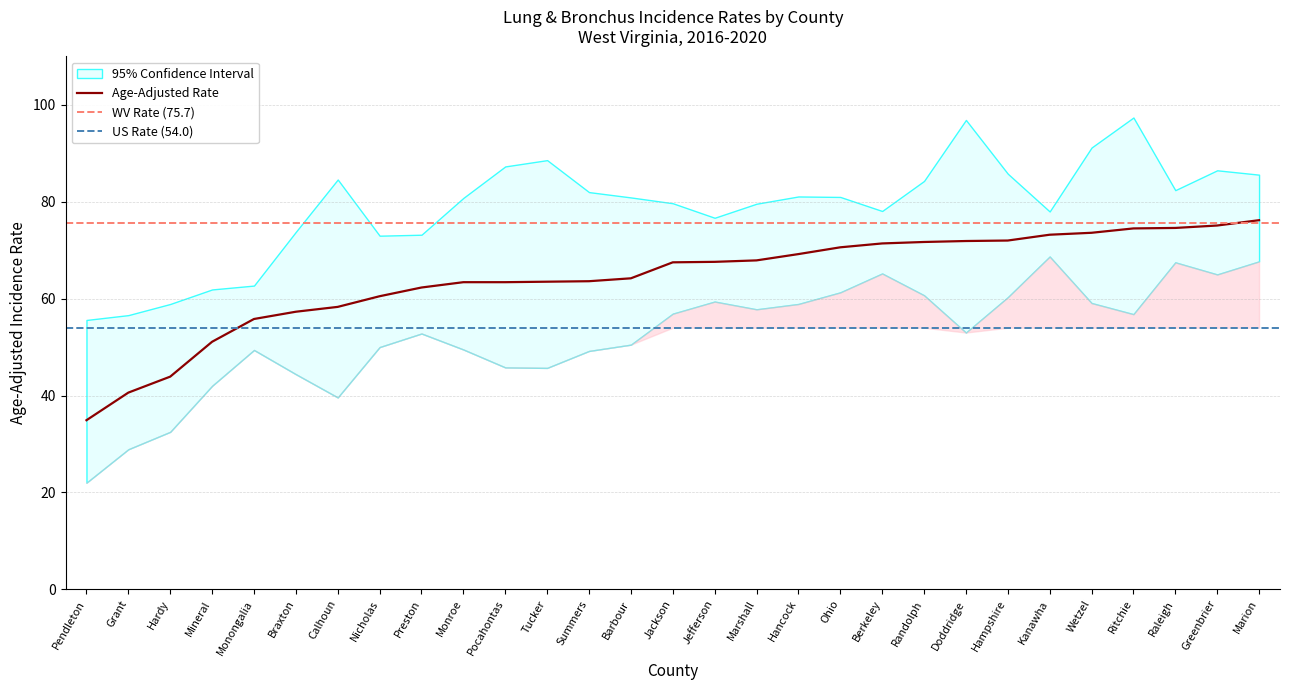

What position from the left is Hampshire?

23